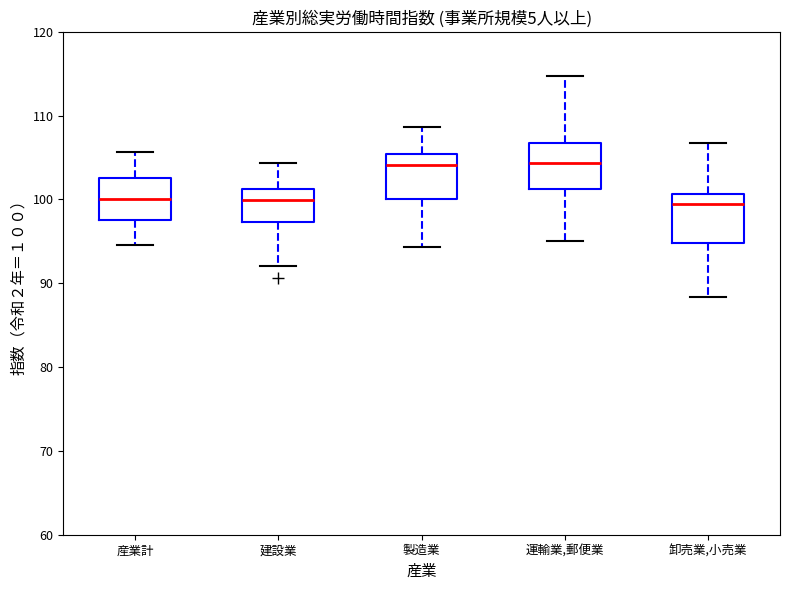

Reading left to right, read every box against the y-axis: the position of its median line, the range the box covers, and the ends of its whiskers. The values are not printed on the chart, so give them approximately, as read against the axis.

産業計: median 100, box 98 to 103, whiskers 95 to 106
建設業: median 100, box 97 to 101, whiskers 92 to 104
製造業: median 104, box 100 to 105, whiskers 94 to 109
運輸業,郵便業: median 104, box 101 to 107, whiskers 95 to 115
卸売業,小売業: median 100, box 95 to 101, whiskers 88 to 107